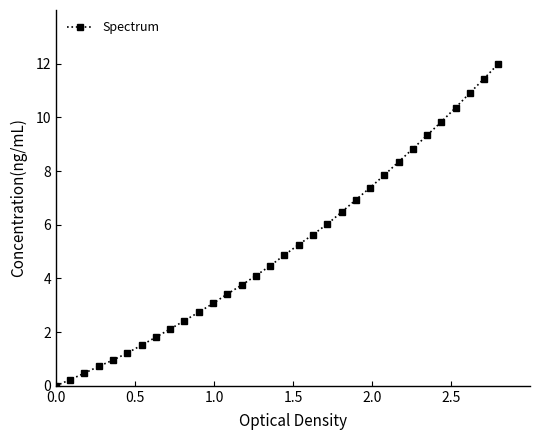

What is the greatest value displayed?

12.0